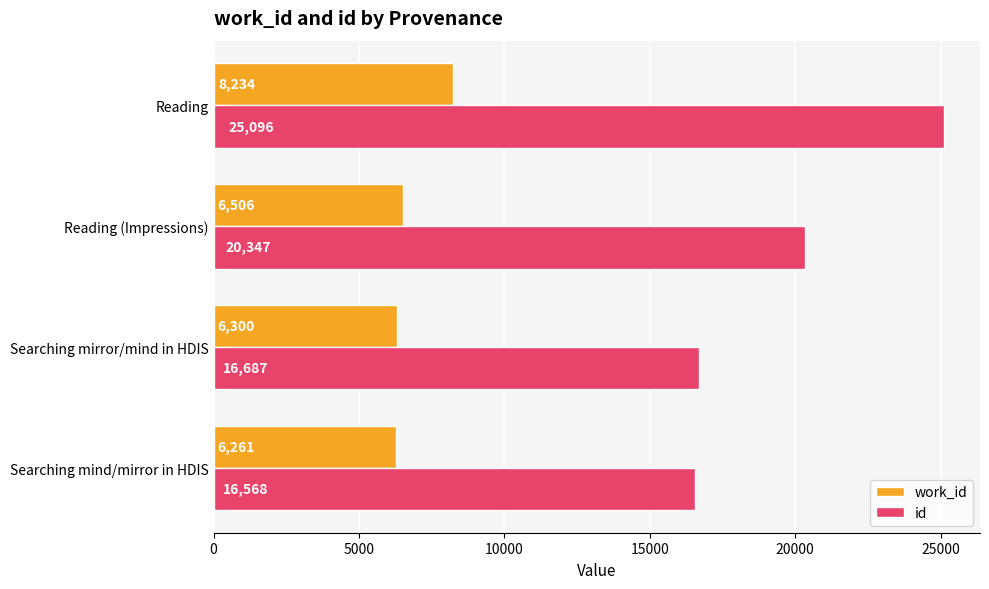

At which category is the sum across all series the highest?

Reading